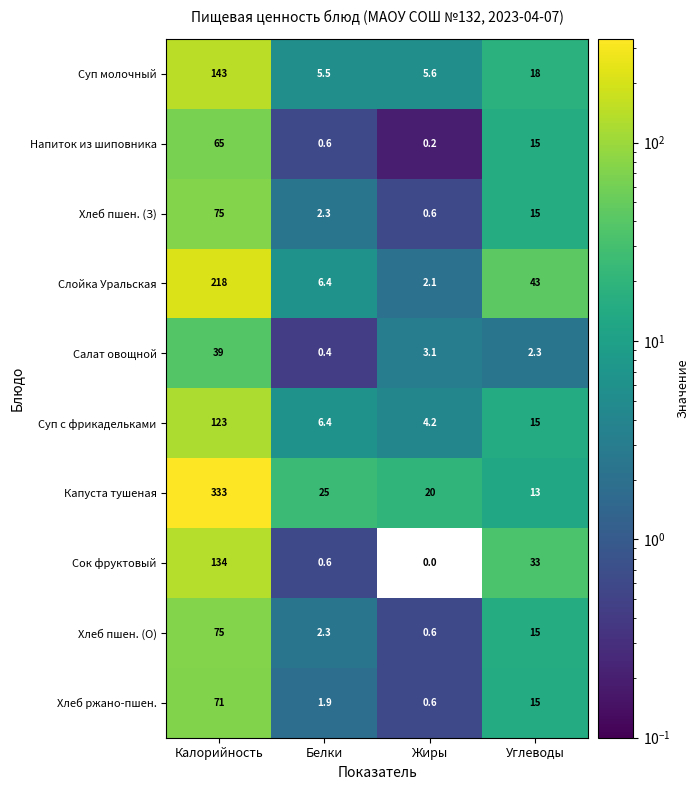

Which series has the widest spread of values?

Капуста тушеная